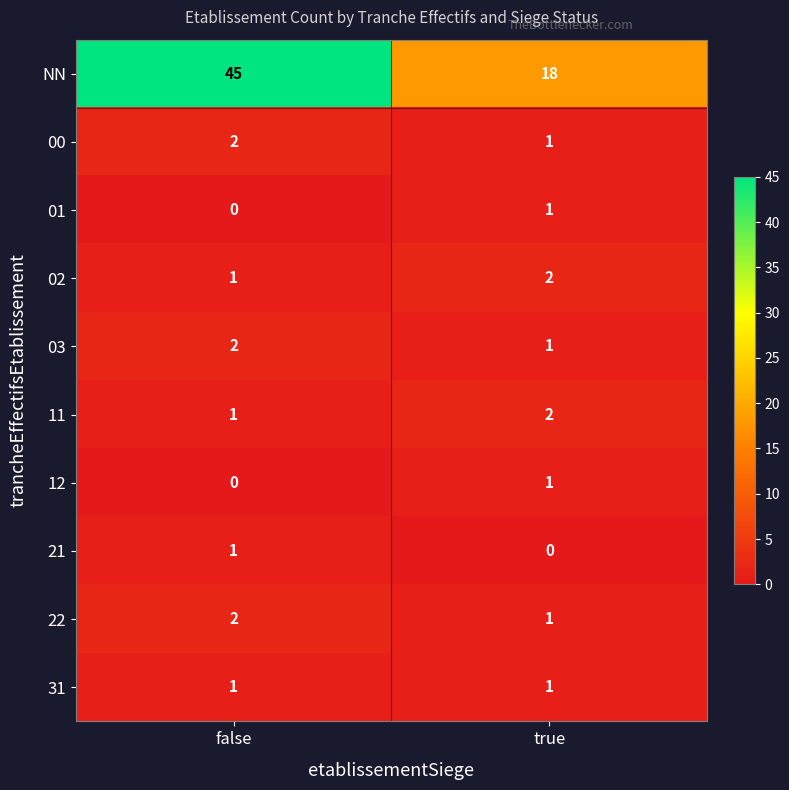

Which series has the widest spread of values?

NN